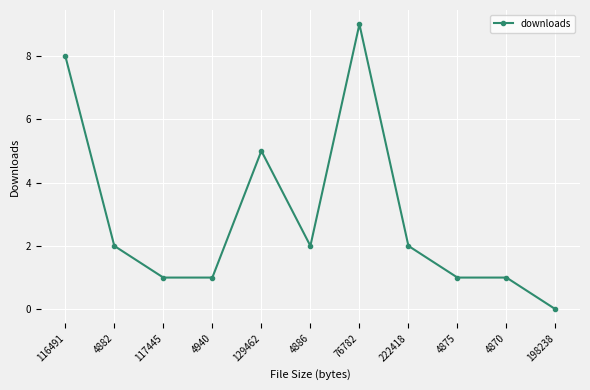

Does the chart display data point markers on the line(s)?

Yes